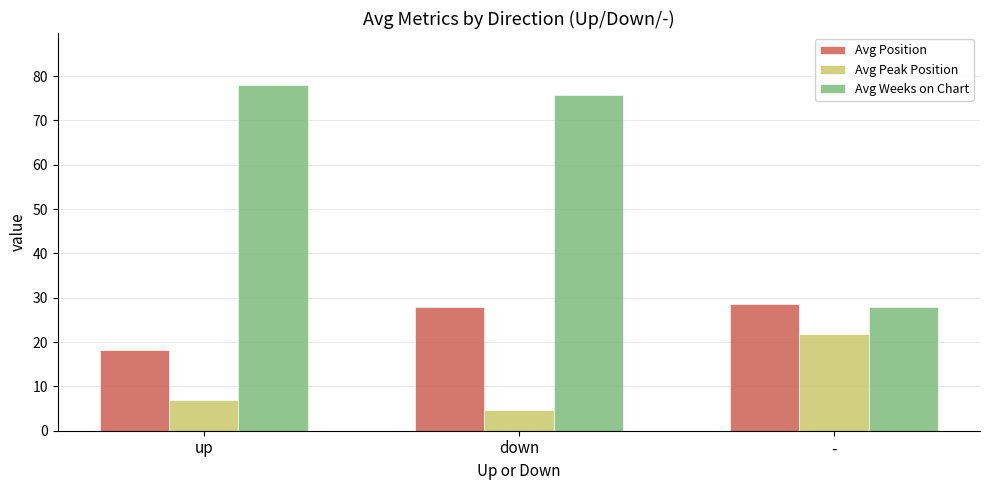

Read the Avg Position value at -.

28.6